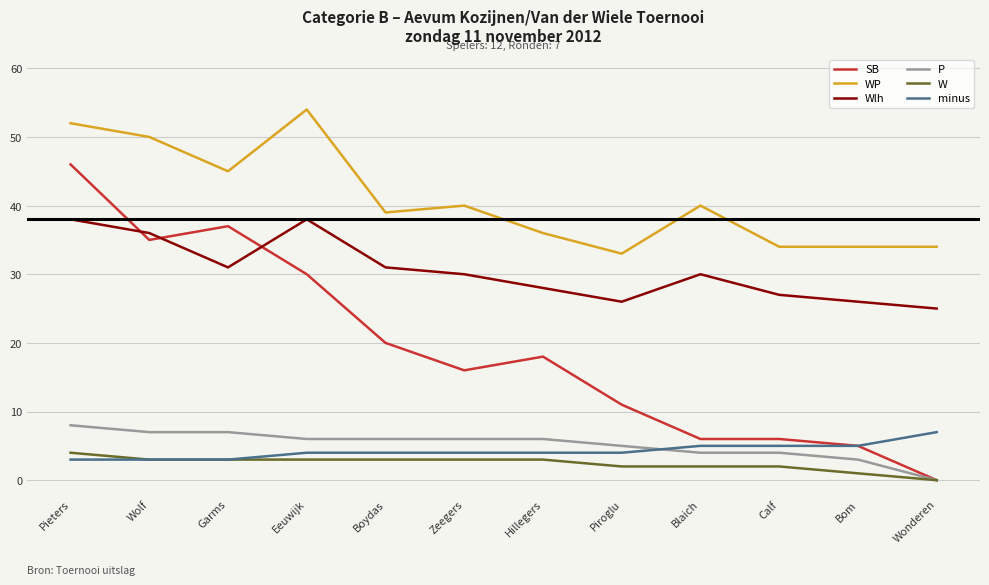

What is the greatest value displayed?

54